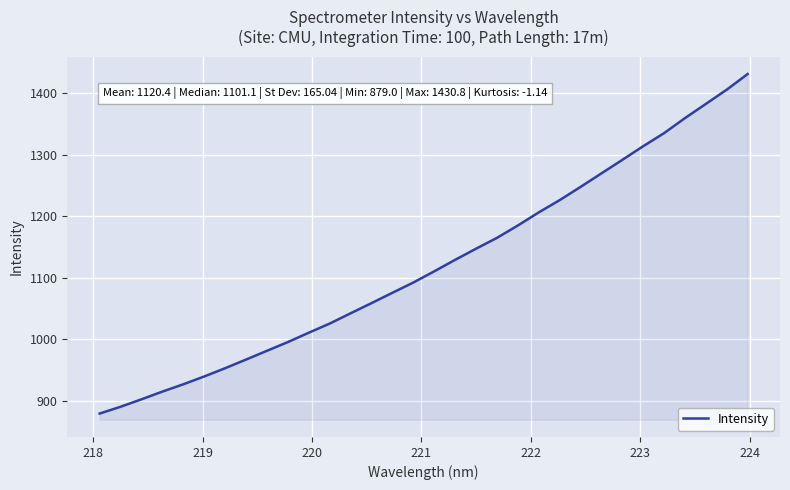

What is the minimum value shown in the chart?

879.0